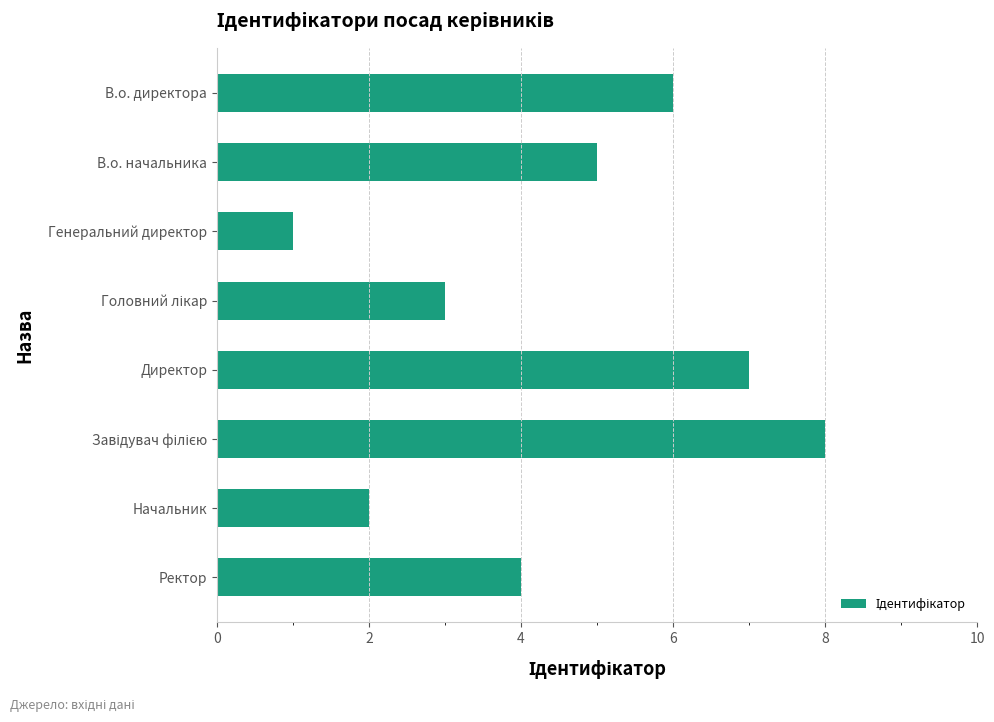

Are the bars horizontal?

Yes